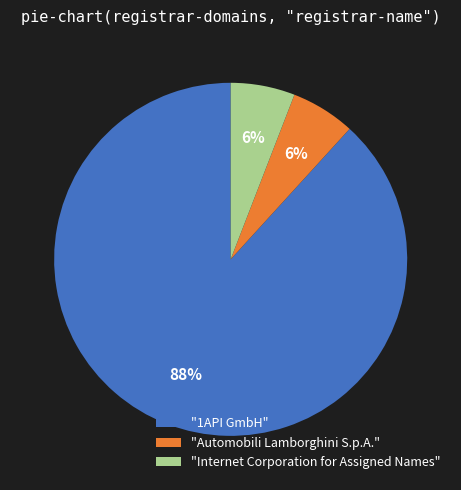

To the nearest percent, what is the combined percentage of "Internet Corporation for Assigned Names" and "1API GmbH"?

94%